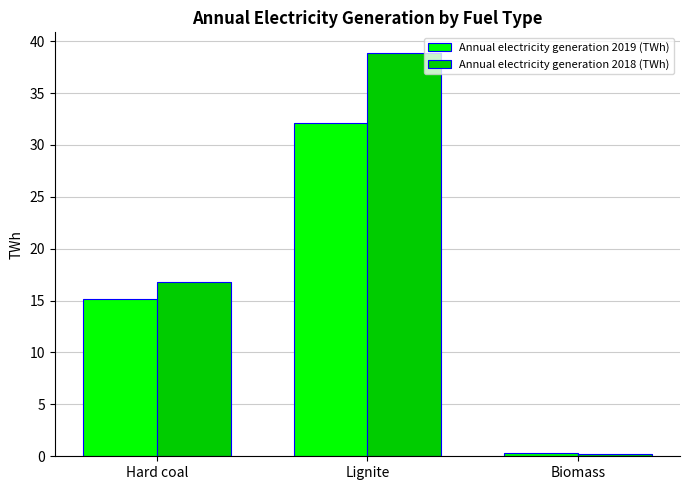

Where is Annual electricity generation 2018 (TWh) nearest to the value 19?

Hard coal